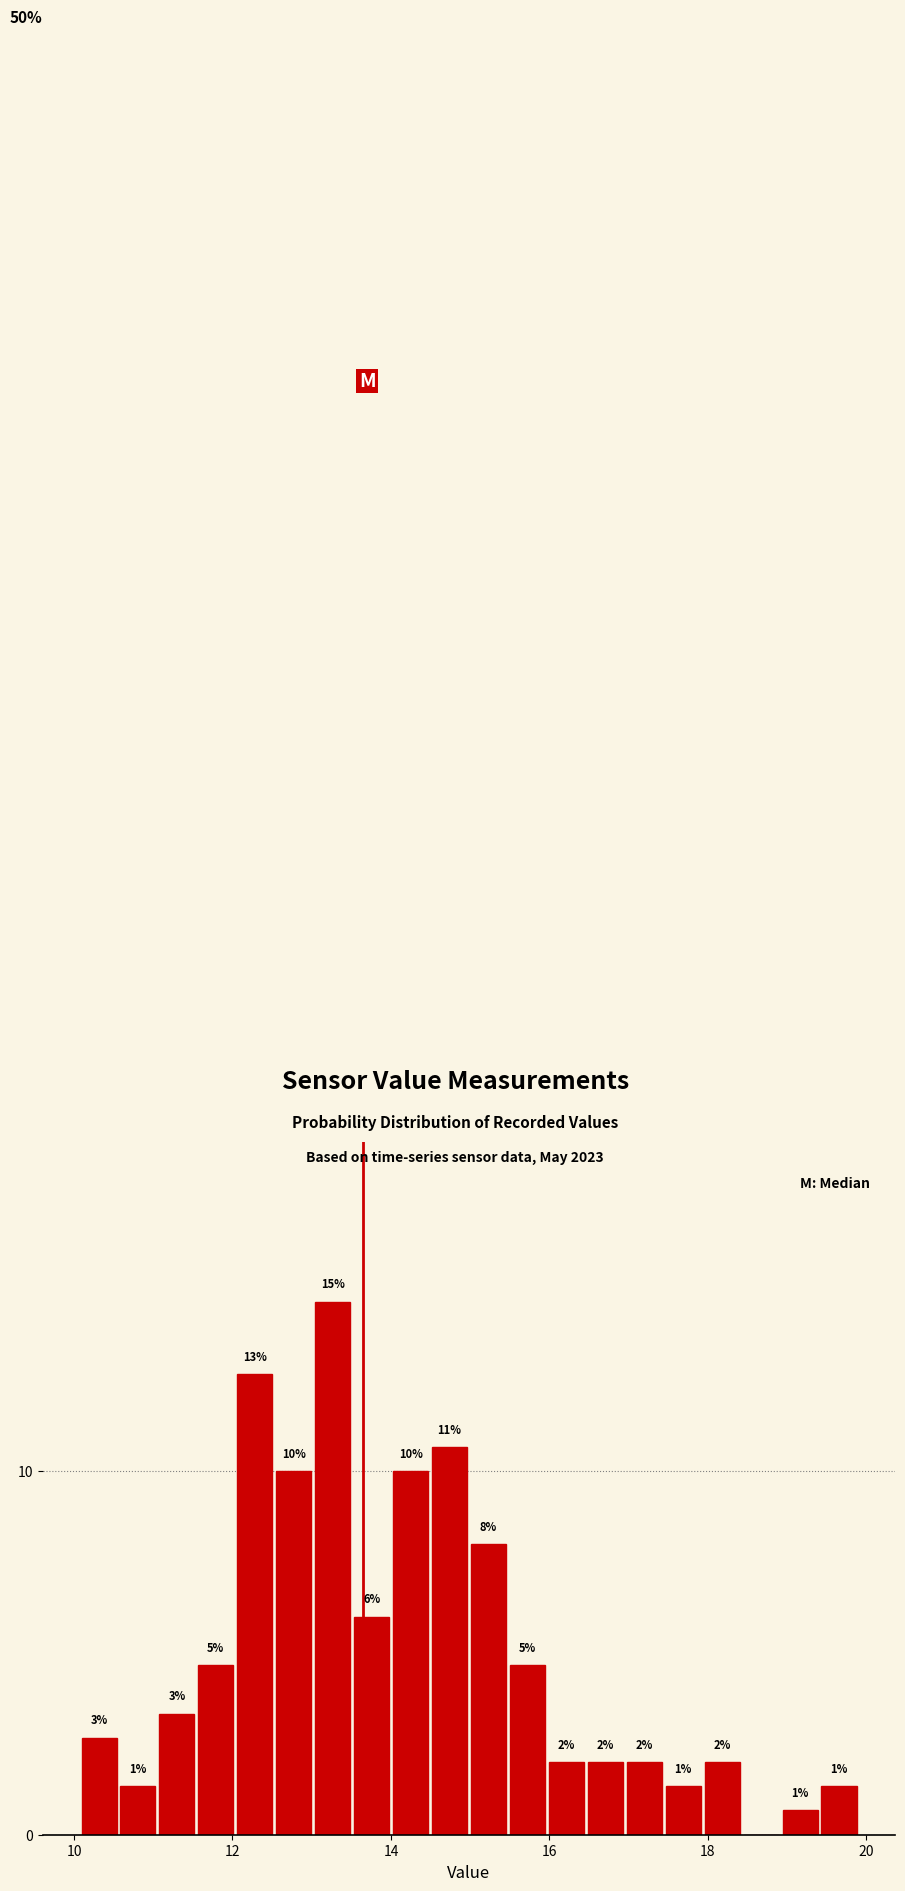

Read against the x-axis, roughly where is the centre of the tallest bar?

13.2